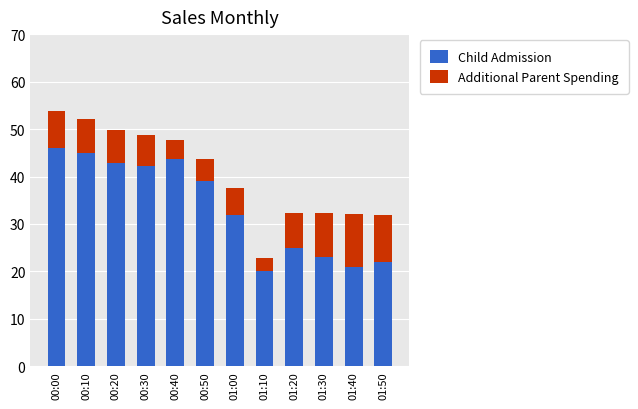

What is the average value of the Child Admission series?

33.5